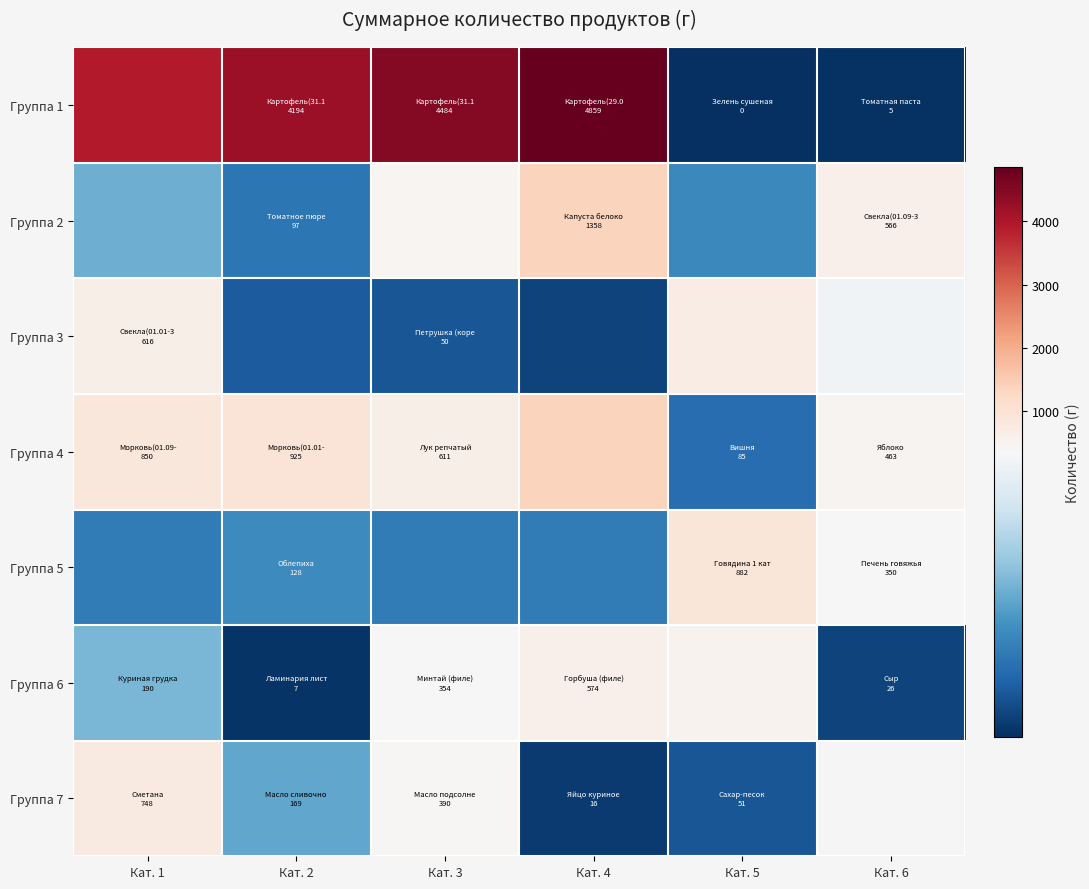

Which category has the lowest value in the Группа 2 series?

Кат. 2